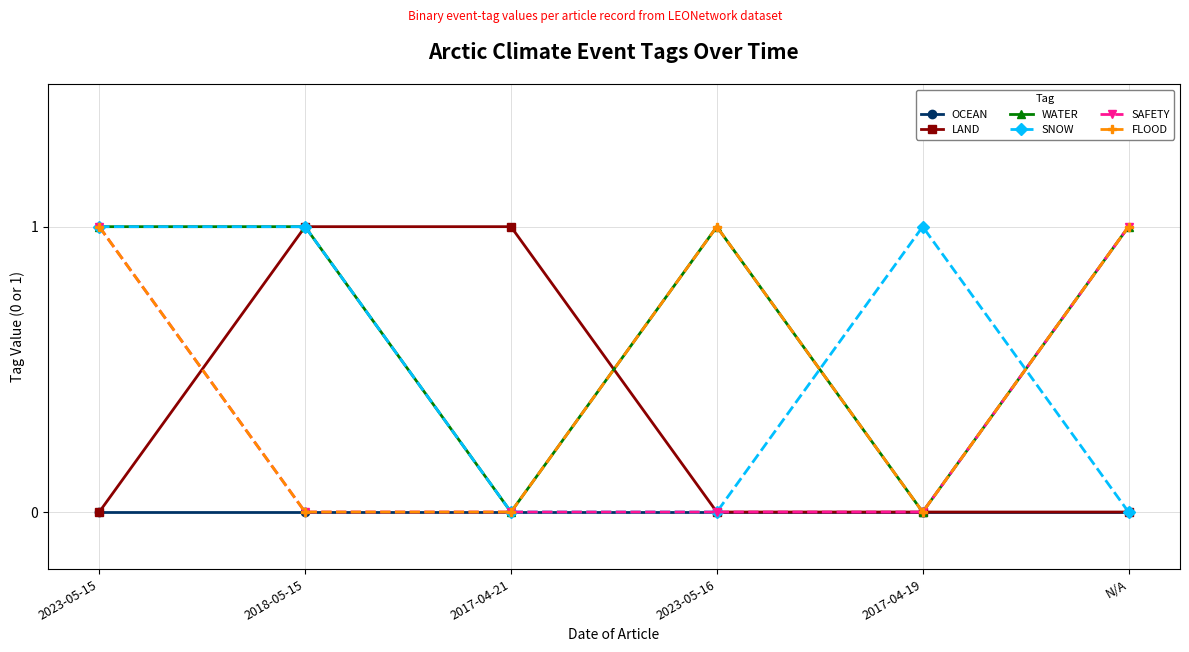

What are all the series names shown in the legend?

OCEAN, LAND, WATER, SNOW, SAFETY, FLOOD